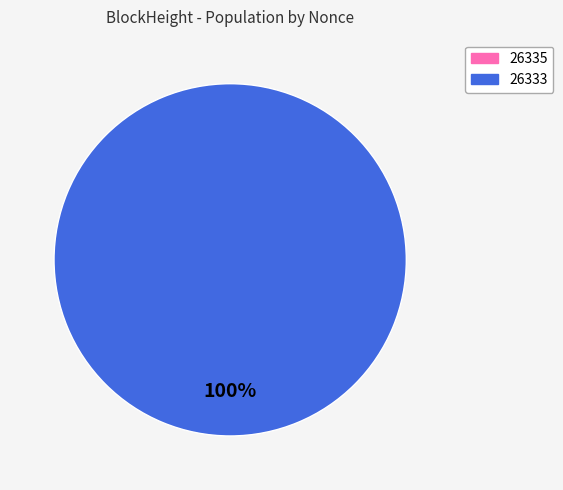

To the nearest percent, what is the difference between the 26335 and 26333 slice percentages?

100%